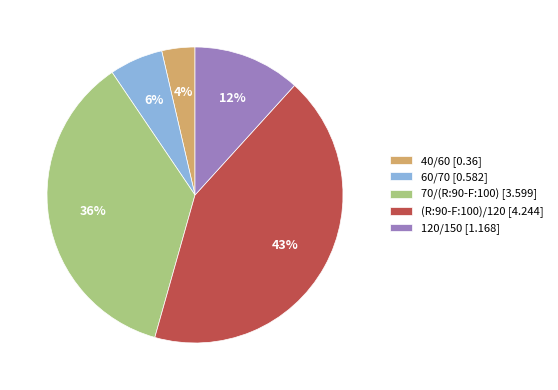

Approximately how many times larger is the value at (R:90-F:100)/120 compared to 70/(R:90-F:100)?

1.2